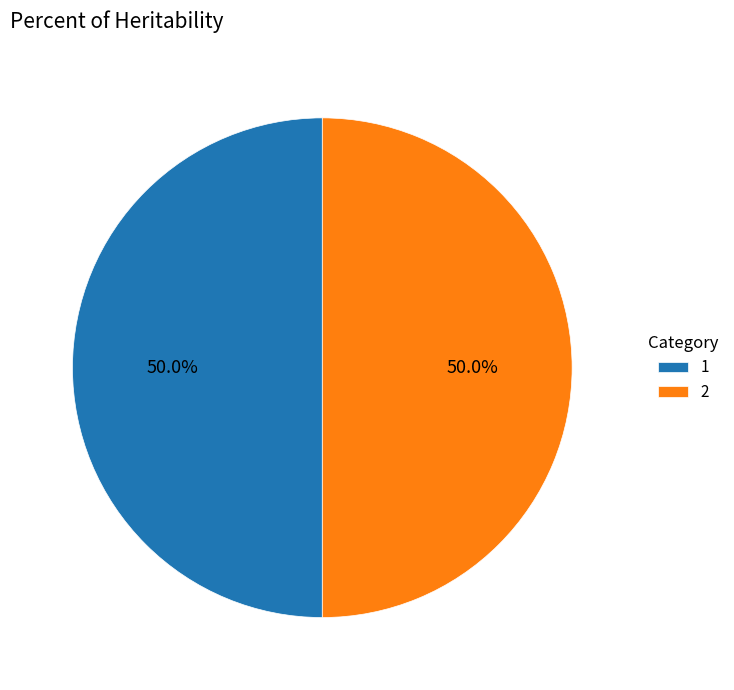

Approximately how many times larger is the value at 1 compared to 2?

1.0